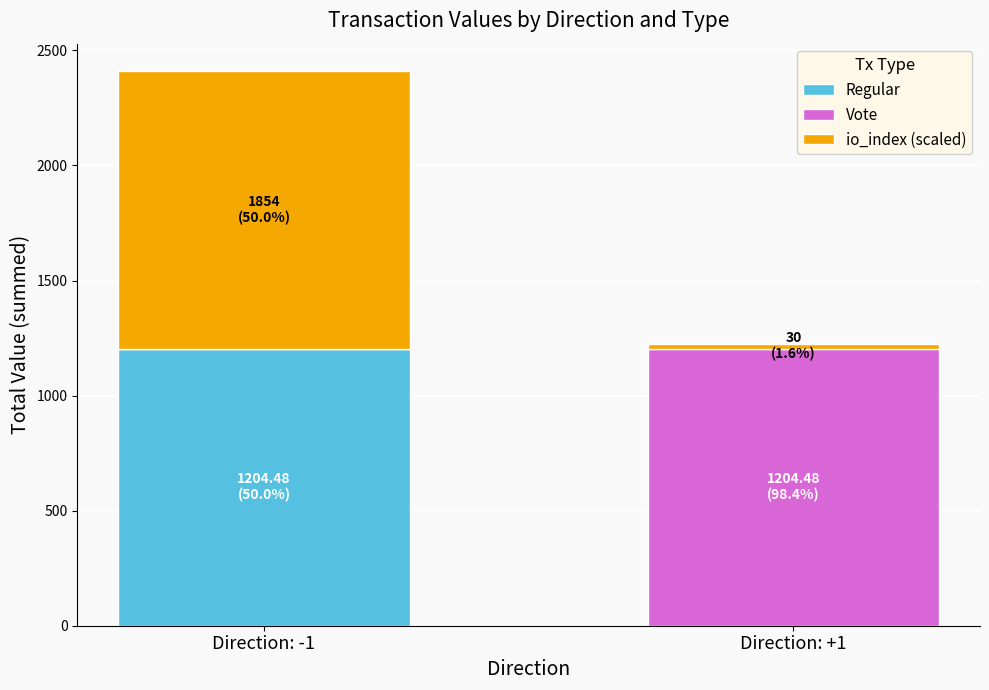

What are all the series names shown in the legend?

Regular, Vote, io_index (scaled)